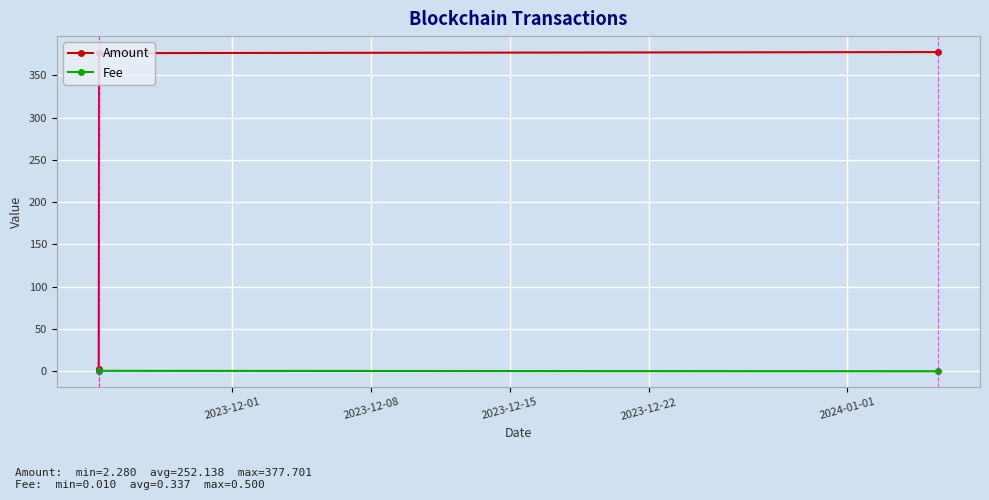

List the series in order of their peak value, lowest first.

Fee, Amount